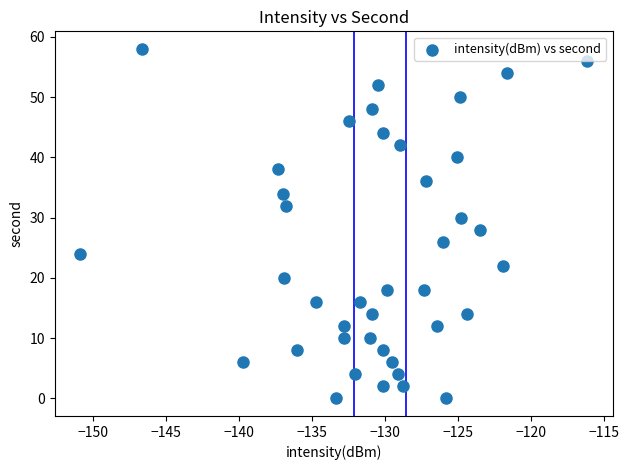

What is the range of Y values (max minus min)?

58